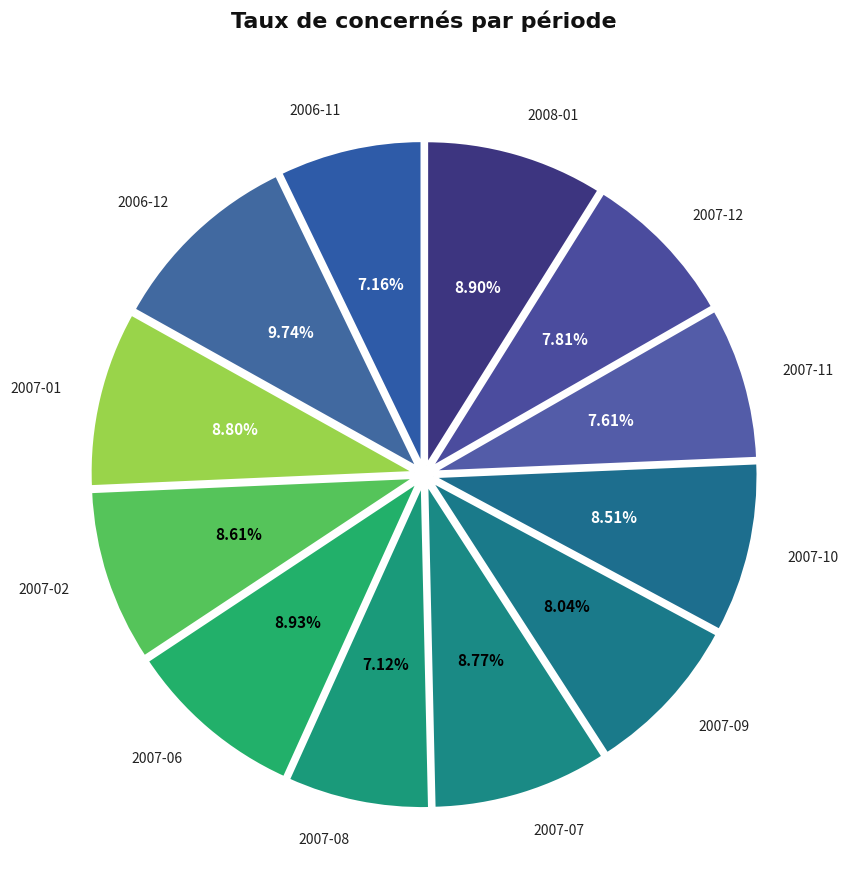

Between 2006-11 and 2007-01, which is larger?

2007-01